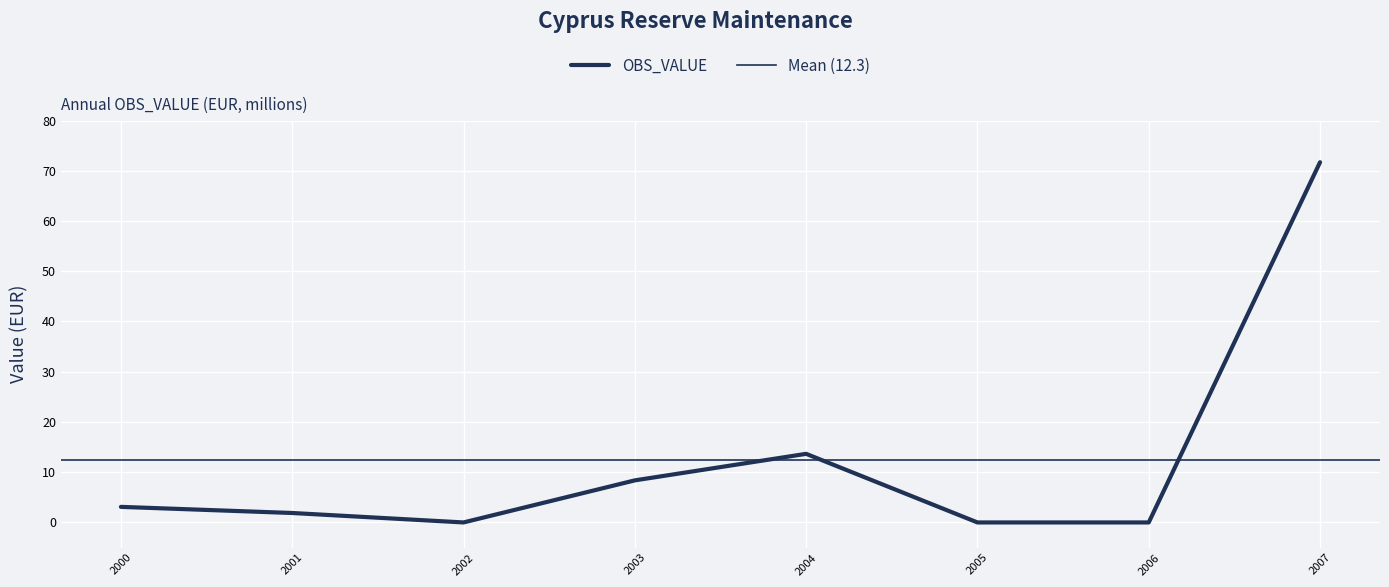

At which label is the value closest to 35?

2004